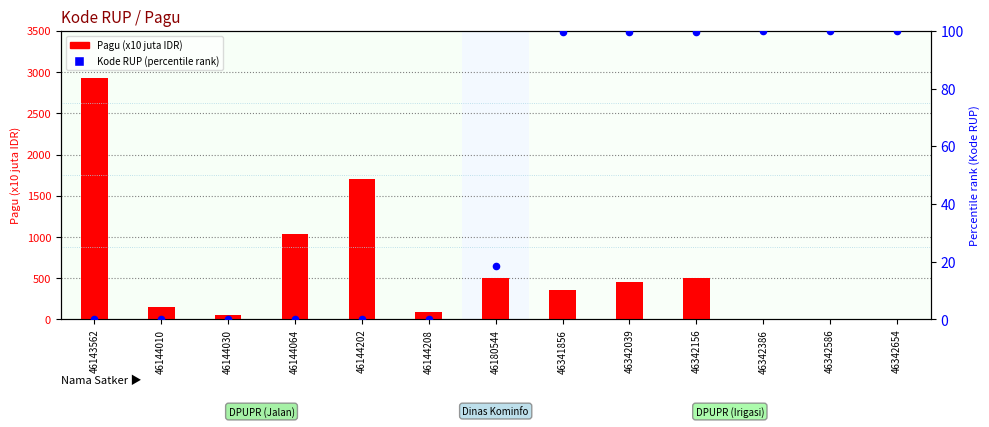

What are all the series names shown in the legend?

Pagu (x10 juta), Kode RUP (percentile)